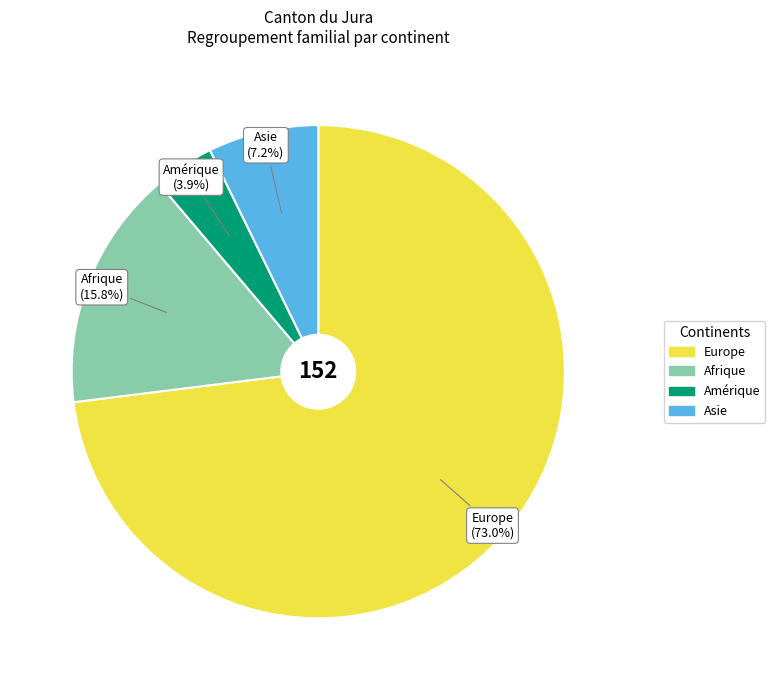

Does any single category account for the majority?

Yes